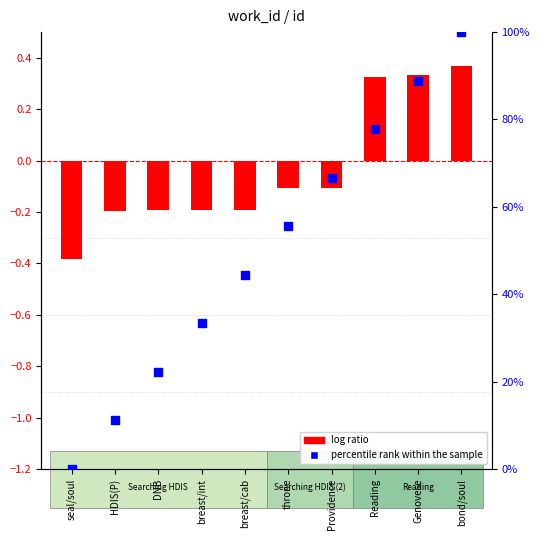

Which series has the widest spread of Y values?

percentile rank within the sample